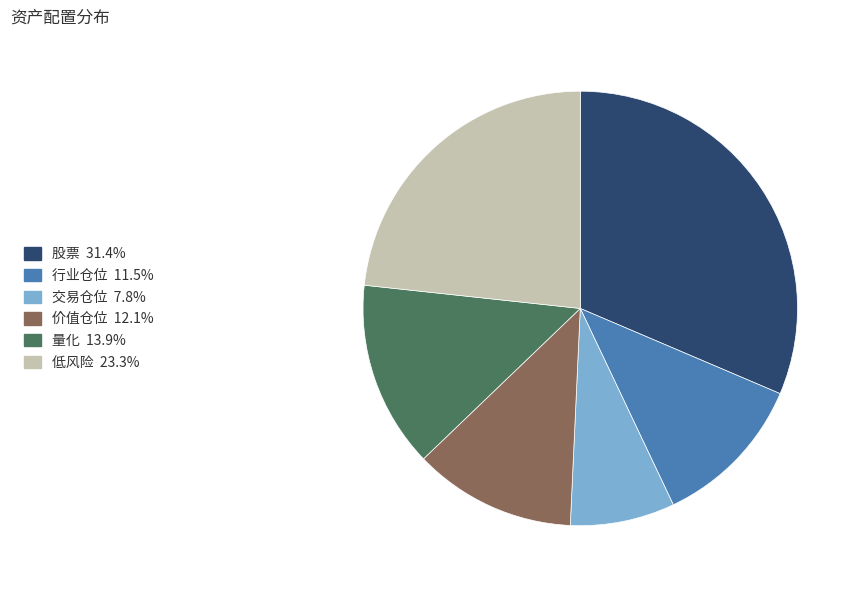

What is the ratio of the value at 行业仓位 to the value at 量化?

0.8